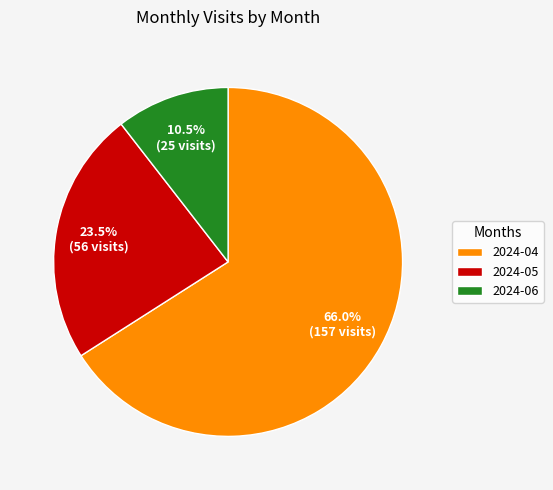

How many slices are in this pie chart?

3